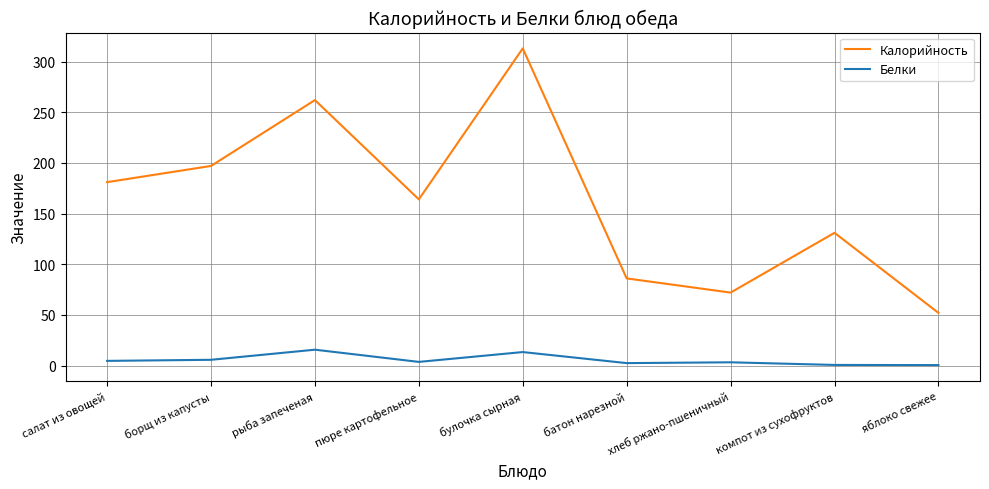

Which series has the widest spread of values?

Калорийность